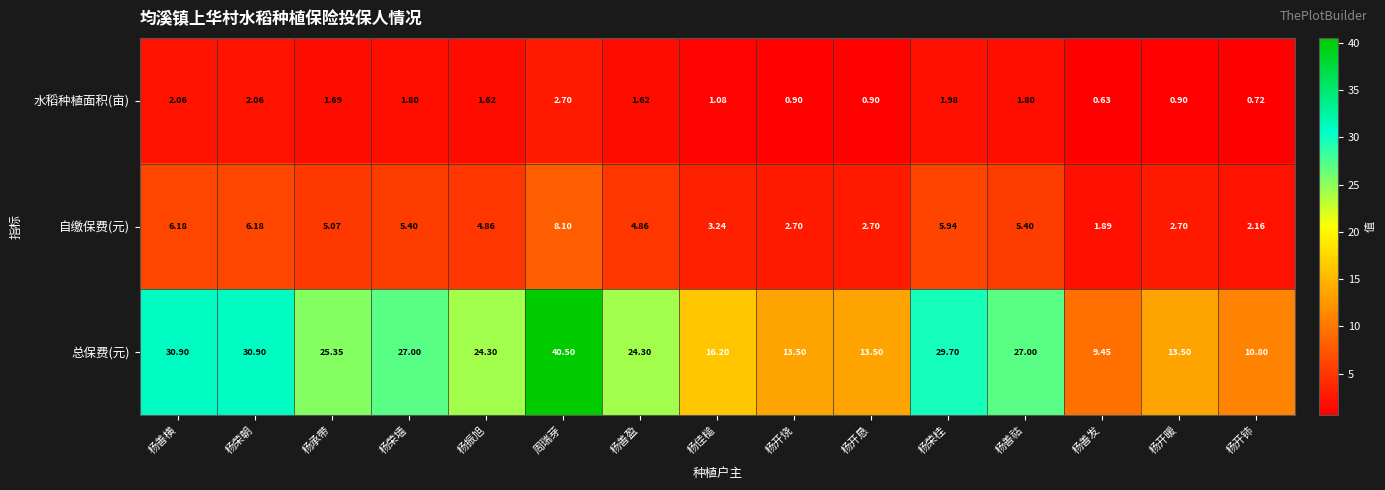

How many categories are shown in the chart?

15